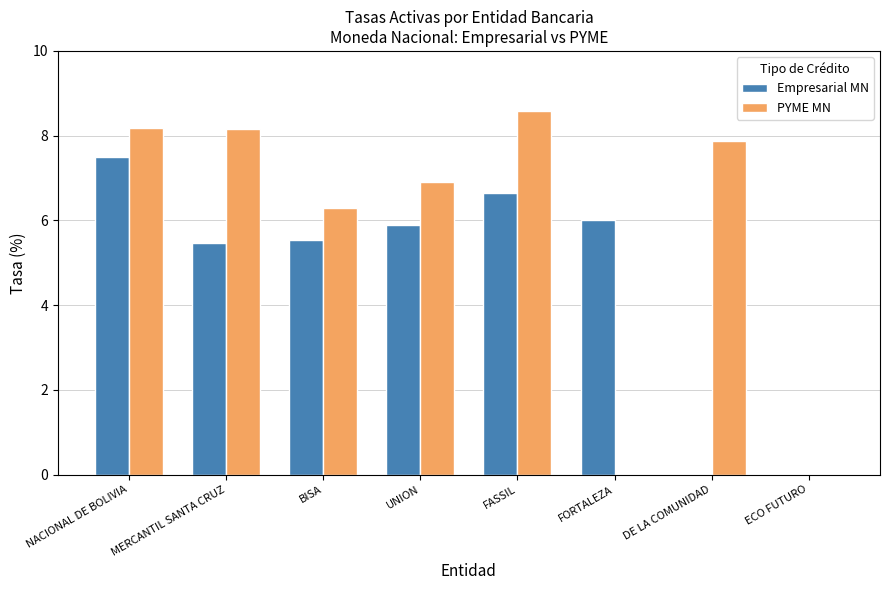

The PYME MN series shows 14.7 at FASSIL. True or false?

False